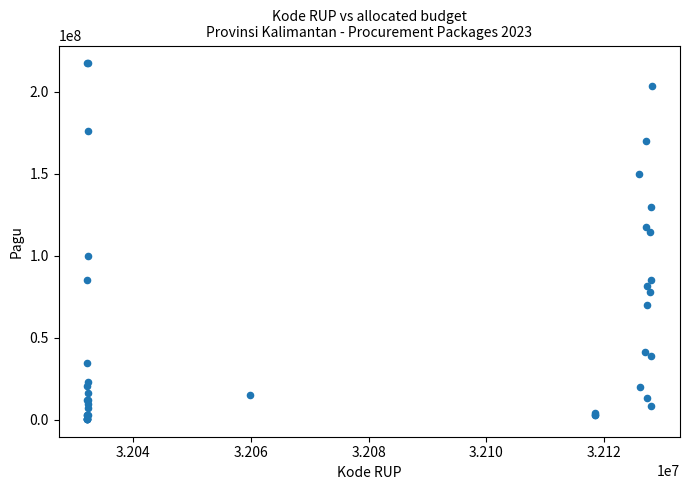

What Y value in the scatter plot is closest to 108830000?

114296000